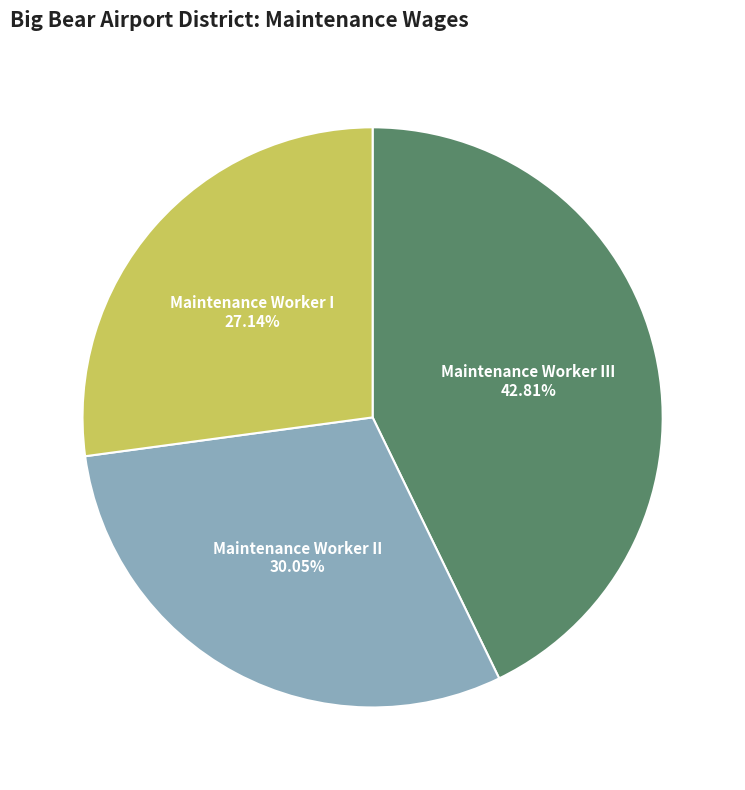

Which has a higher value, Maintenance Worker I or Maintenance Worker III?

Maintenance Worker III